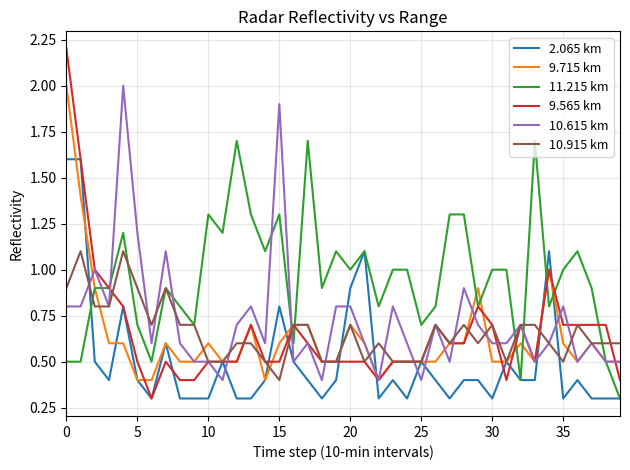

Which series has the largest range (max minus min)?

9.565 km